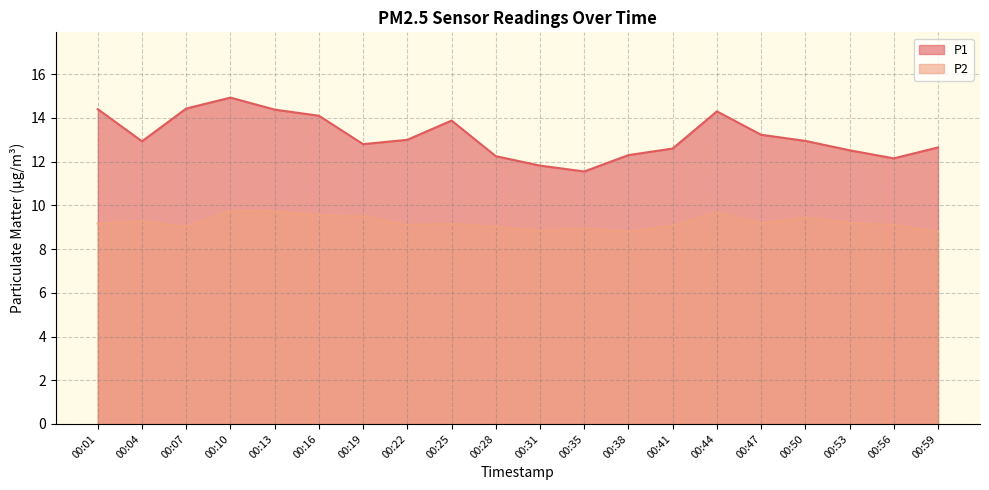

Where is the first local minimum for P2?

00:07